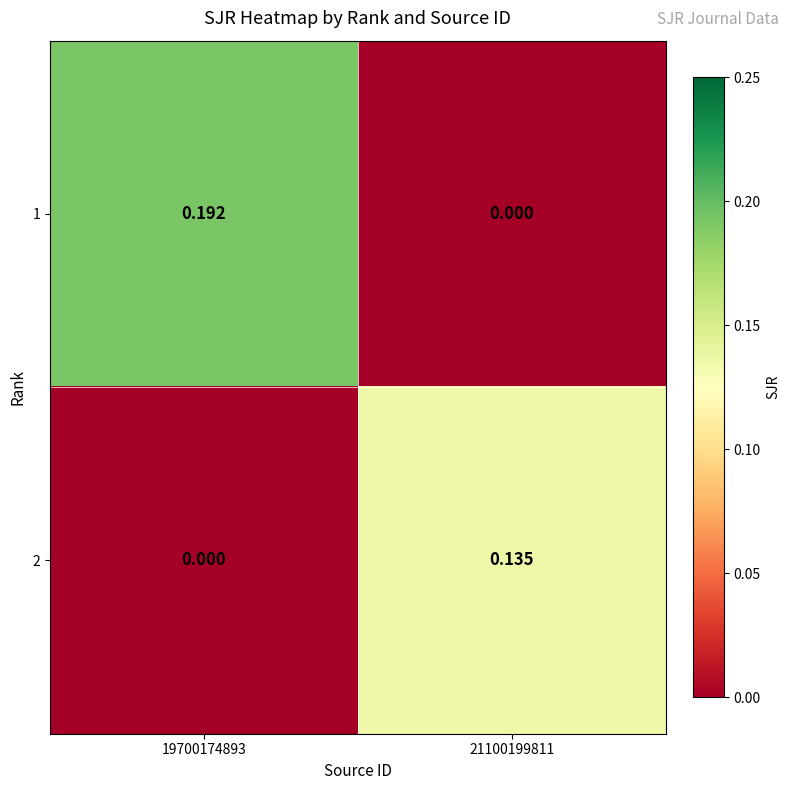

Is the value of 1 at 19700174893 greater than the value of 2 at 21100199811?

Yes